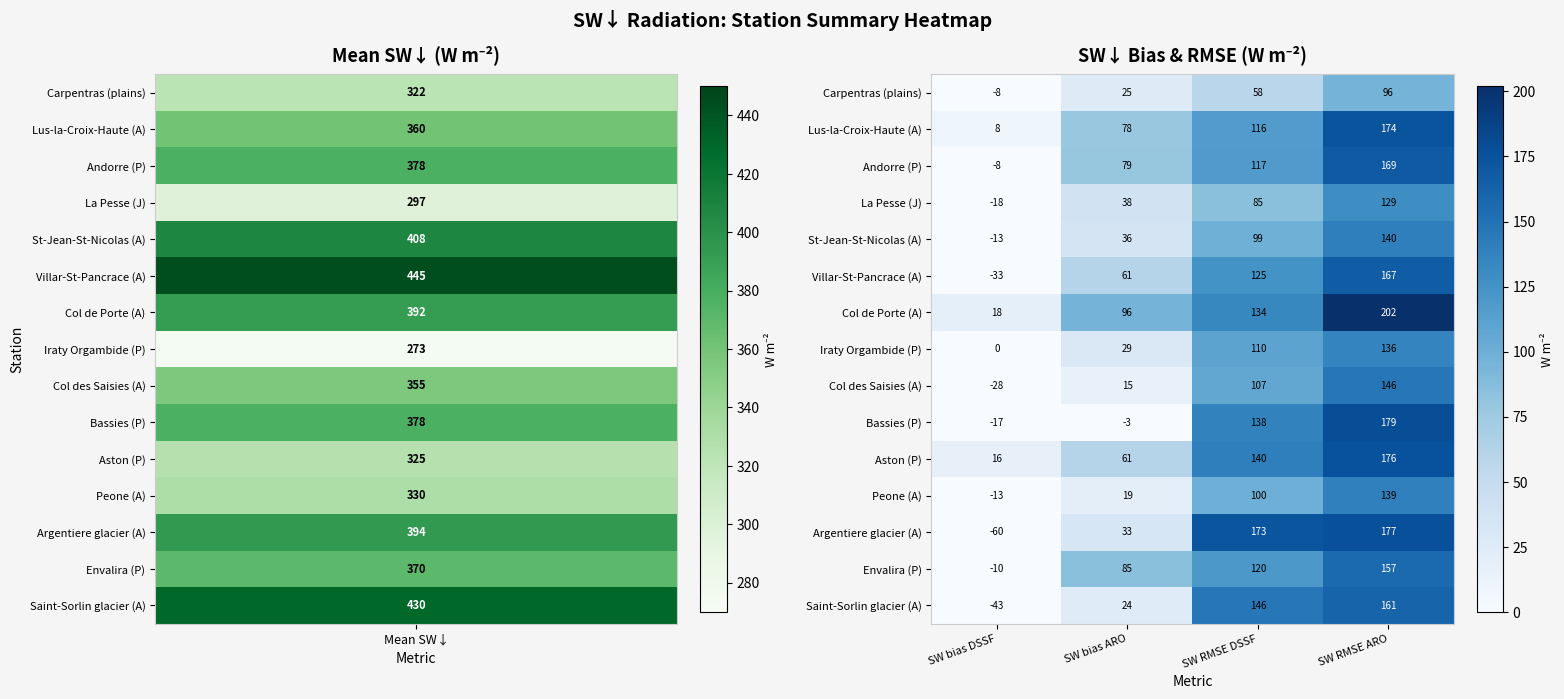

What is the maximum value shown in the chart?

202